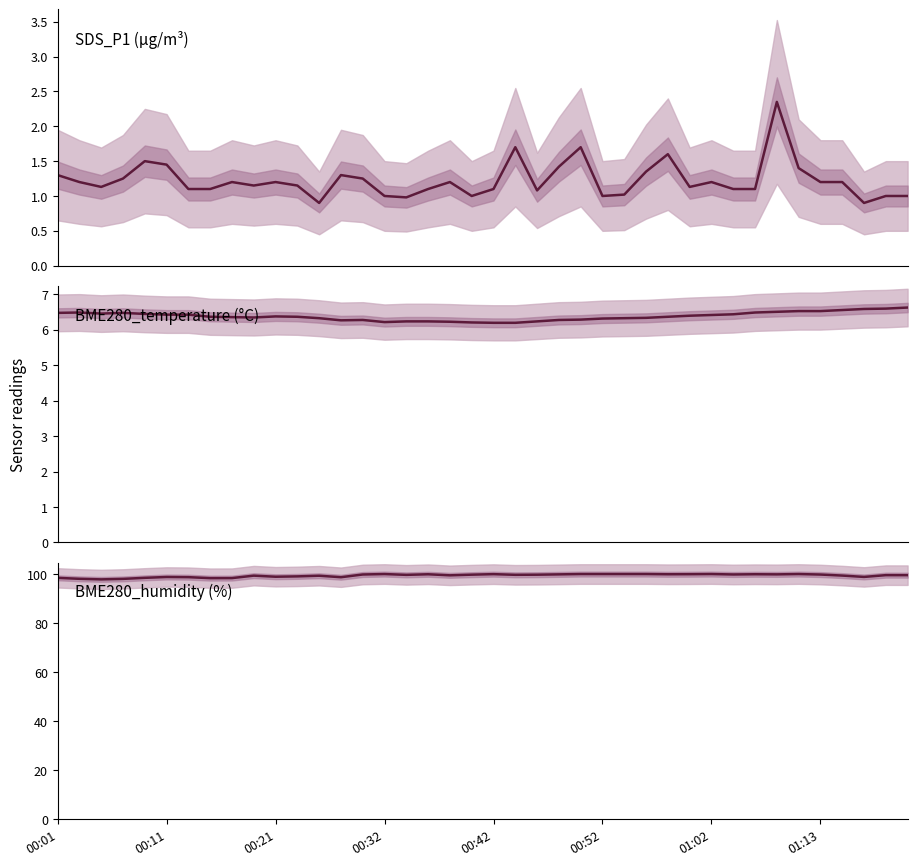

The SDS_P1 series shows 1.1 at 22. True or false?

True